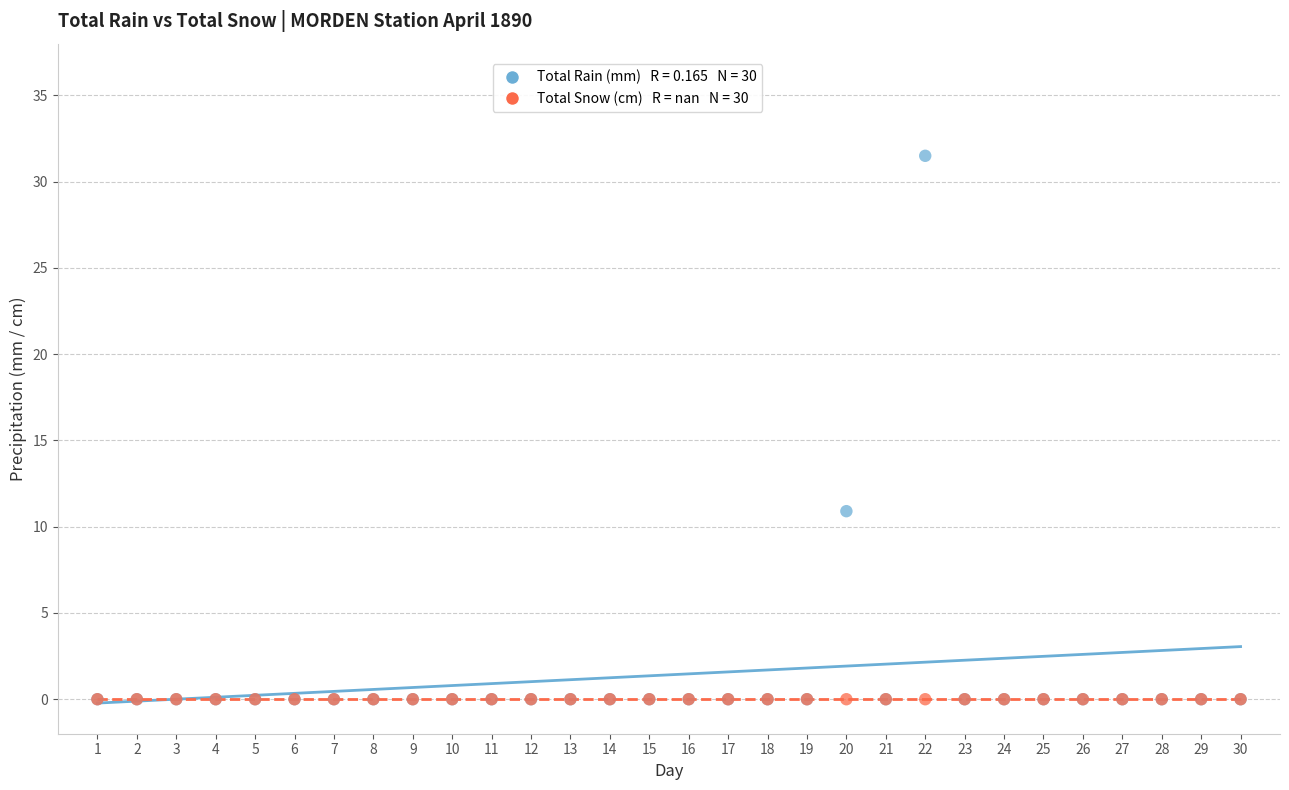

Across all series, what Y value is closest to 15?

10.9